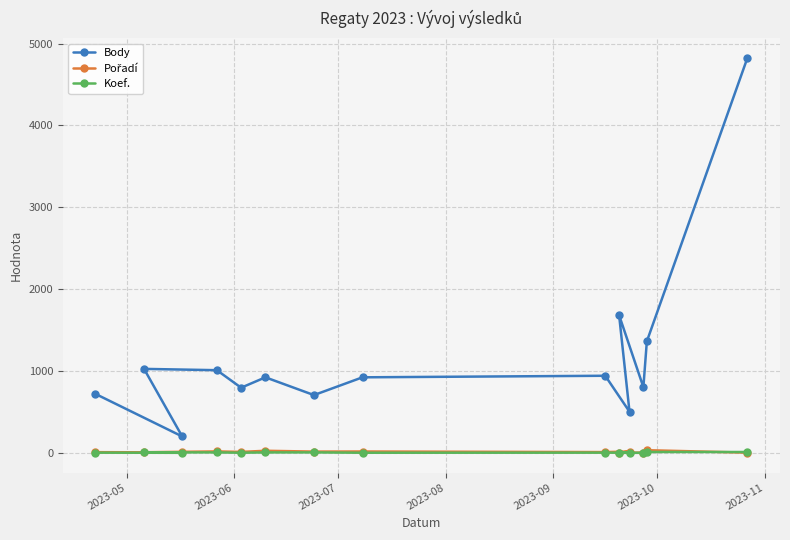

Which series has the largest total across all categories?

Body